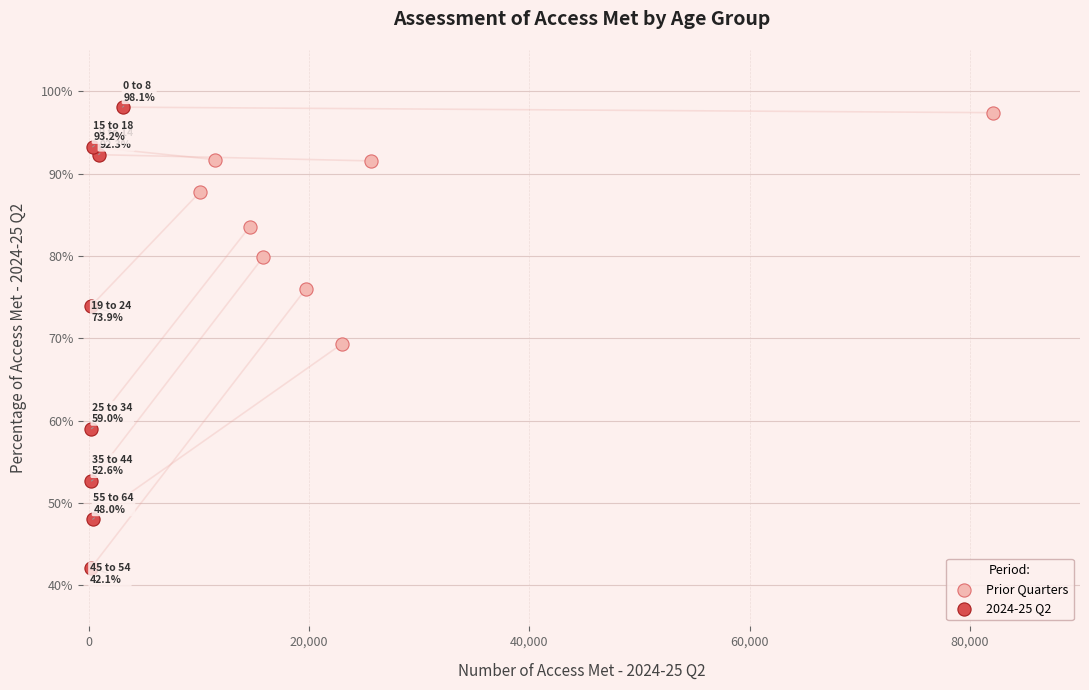

What are all the series names shown in the legend?

Prior Quarters, 2024-25 Q2